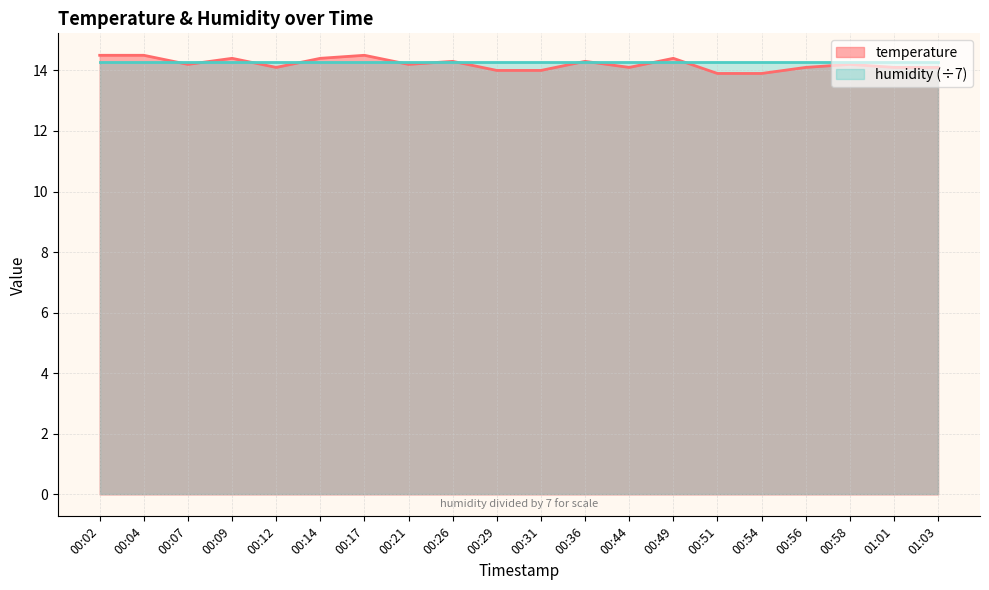

What is the sum of the values at 00:12 and 00:44?

28.2